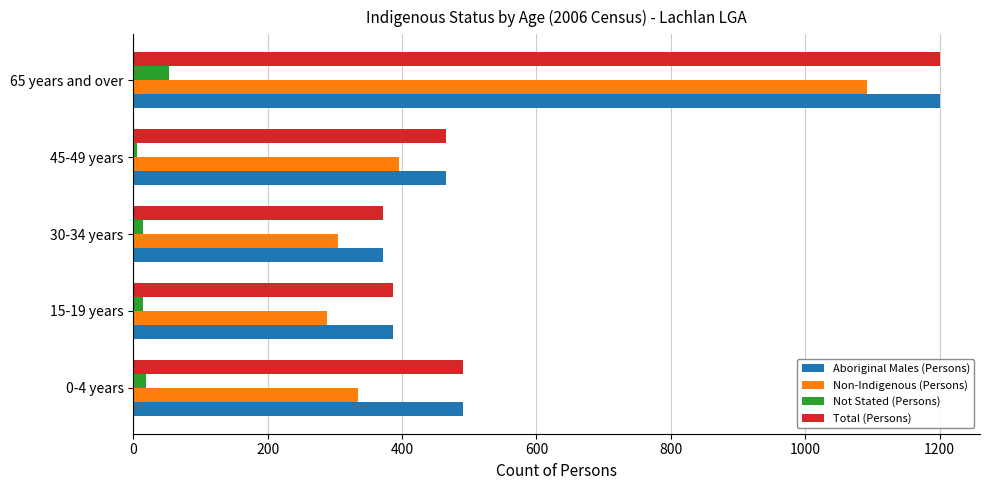

What is the minimum value shown in the chart?

6